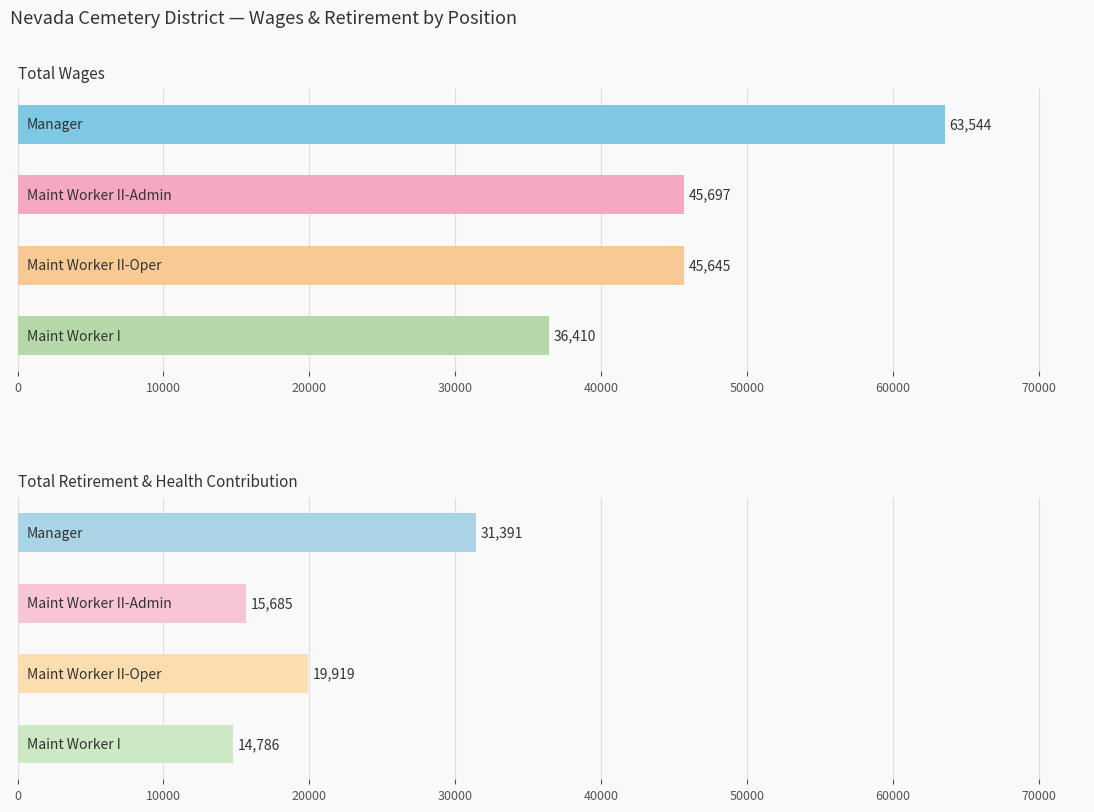

The value of Total Wages at 0 is 105383. True or false?

False